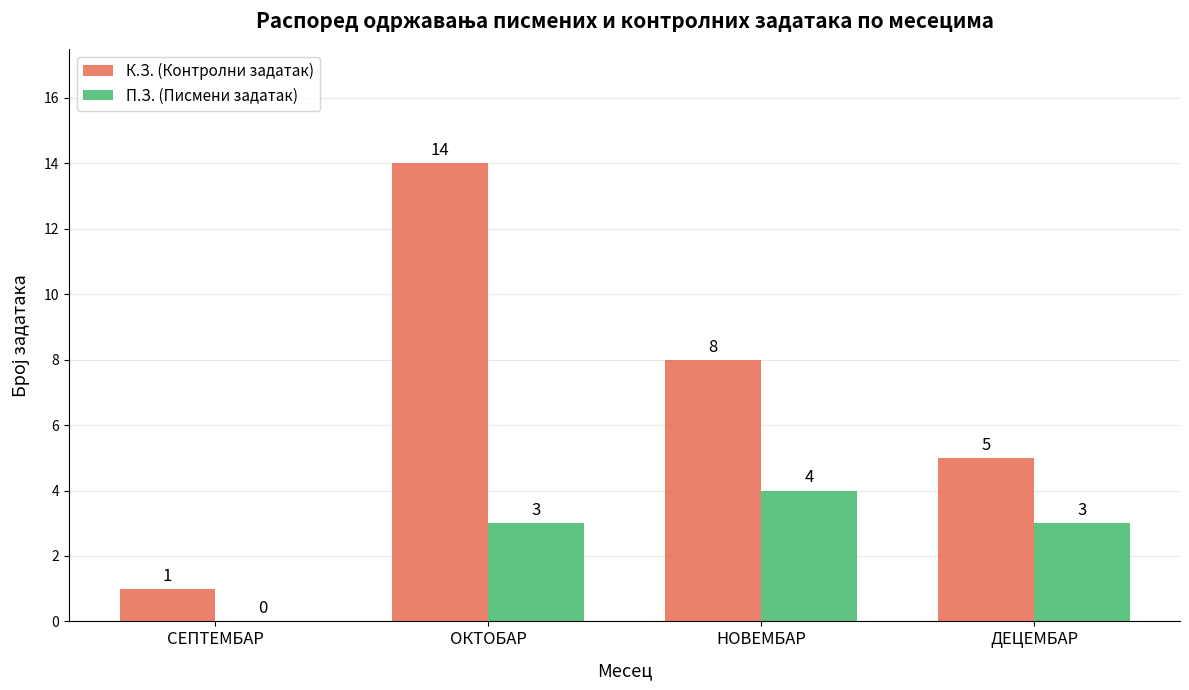

What is the sum of all П.З. (Писмени задатак) values?

10